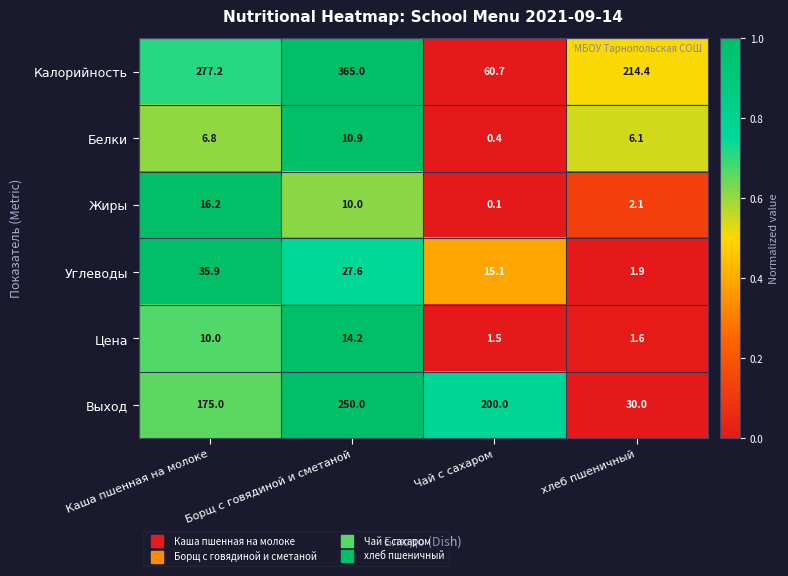

What is the maximum value shown in the chart?

365.0